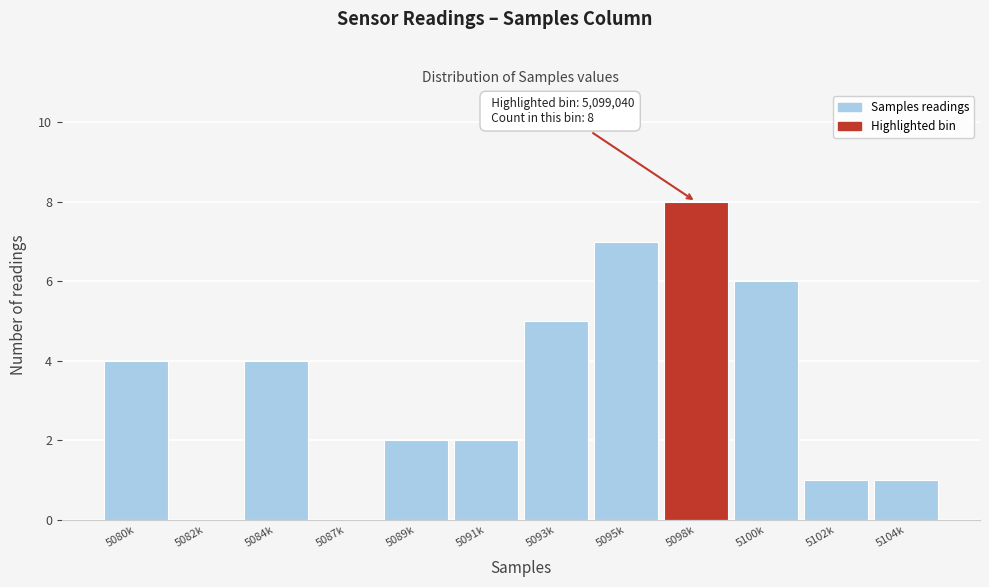

Reading left to right, transcribe all the data shown in this chart.

5080k=4	5082k=0	5084k=4	5087k=0	5089k=2	5091k=2	5093k=5	5095k=7	5098k=8	5100k=6	5102k=1	5104k=1